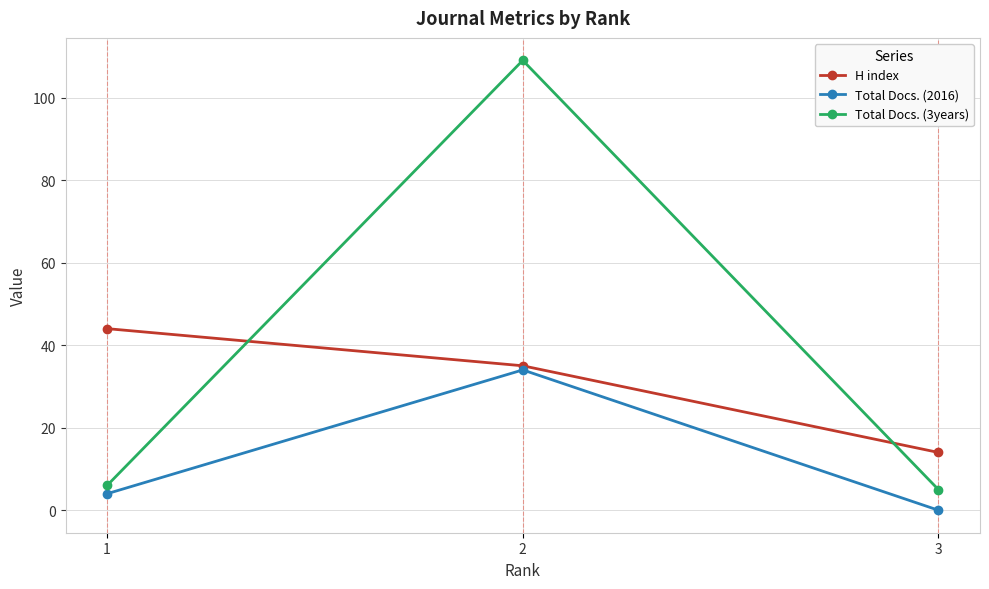

Rank the series by their average value, from lowest to highest.

Total Docs. (2016), H index, Total Docs. (3years)